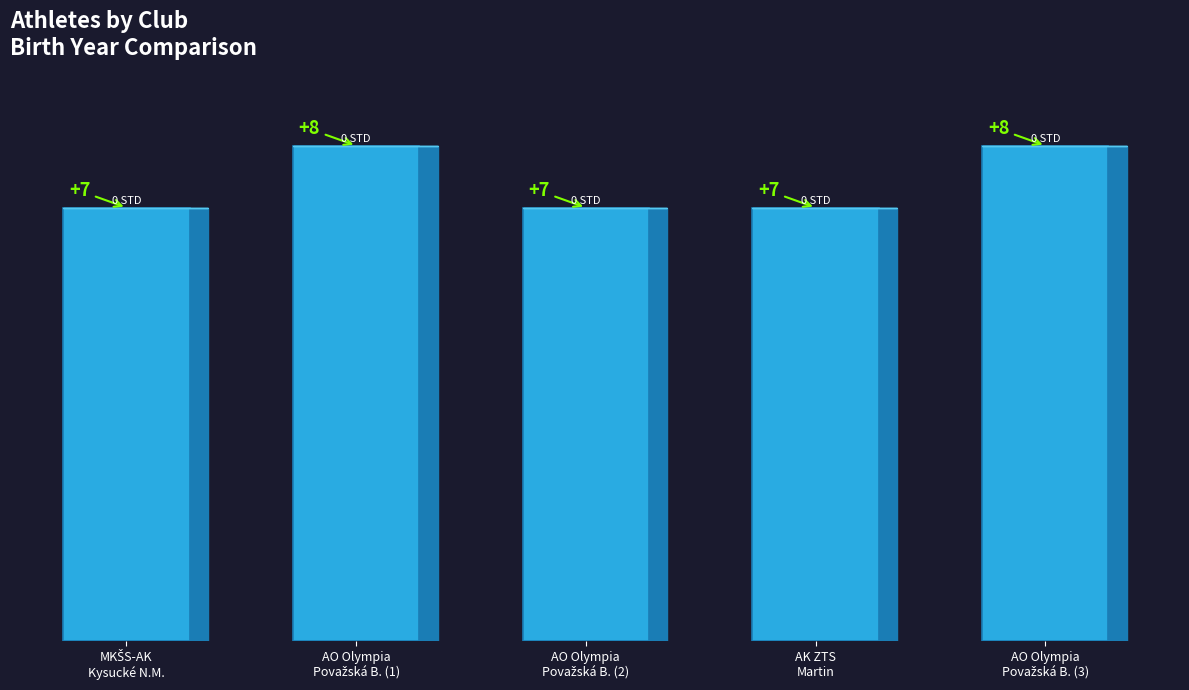

Rank the categories by value from highest to lowest.

AO Olympia Považská Bystrica, AO Olympia Považská Bystrica, MKŠS-AK Kysucké Nové Mesto, AO Olympia Považská Bystrica, Atletický klub ZTS Martin